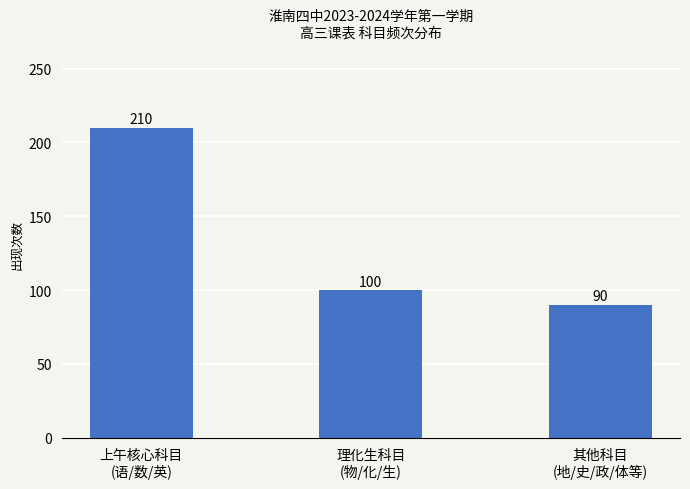

What is the value of the 3rd bar from the left?

90